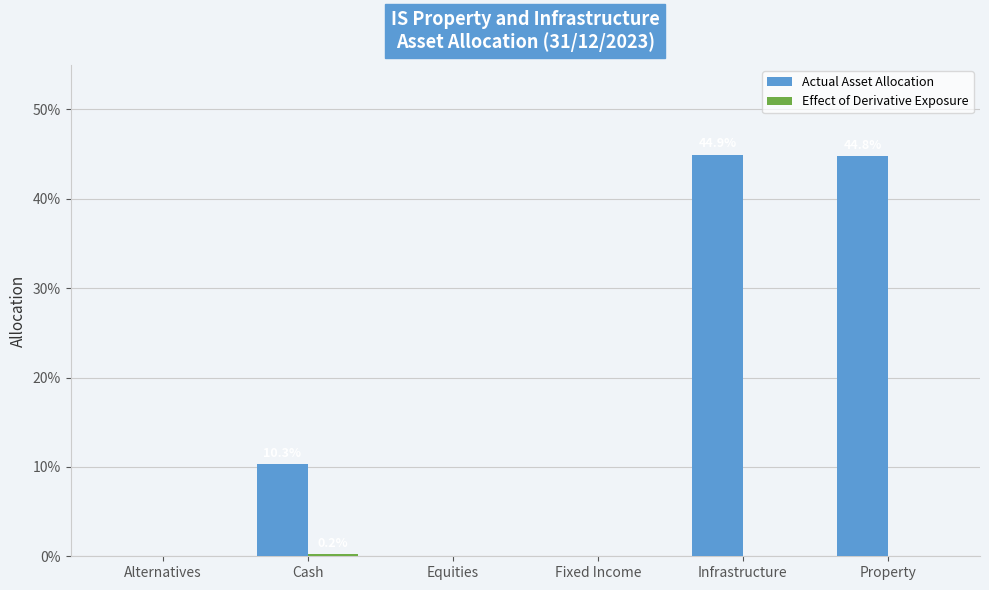

Are the bars grouped side by side (vs. stacked)?

Yes